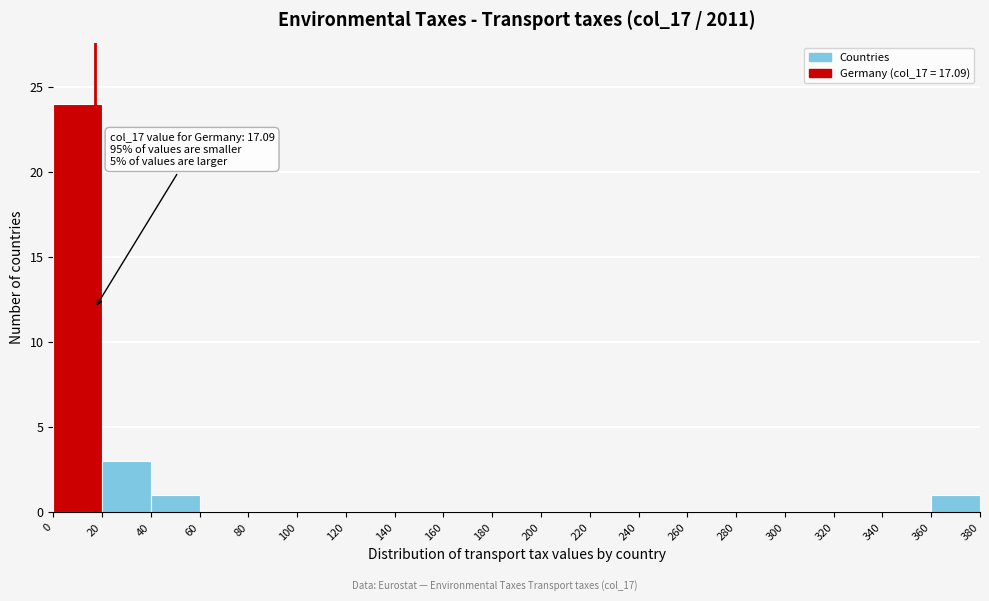

Which range on the x-axis has the tallest bar?

0 to 20